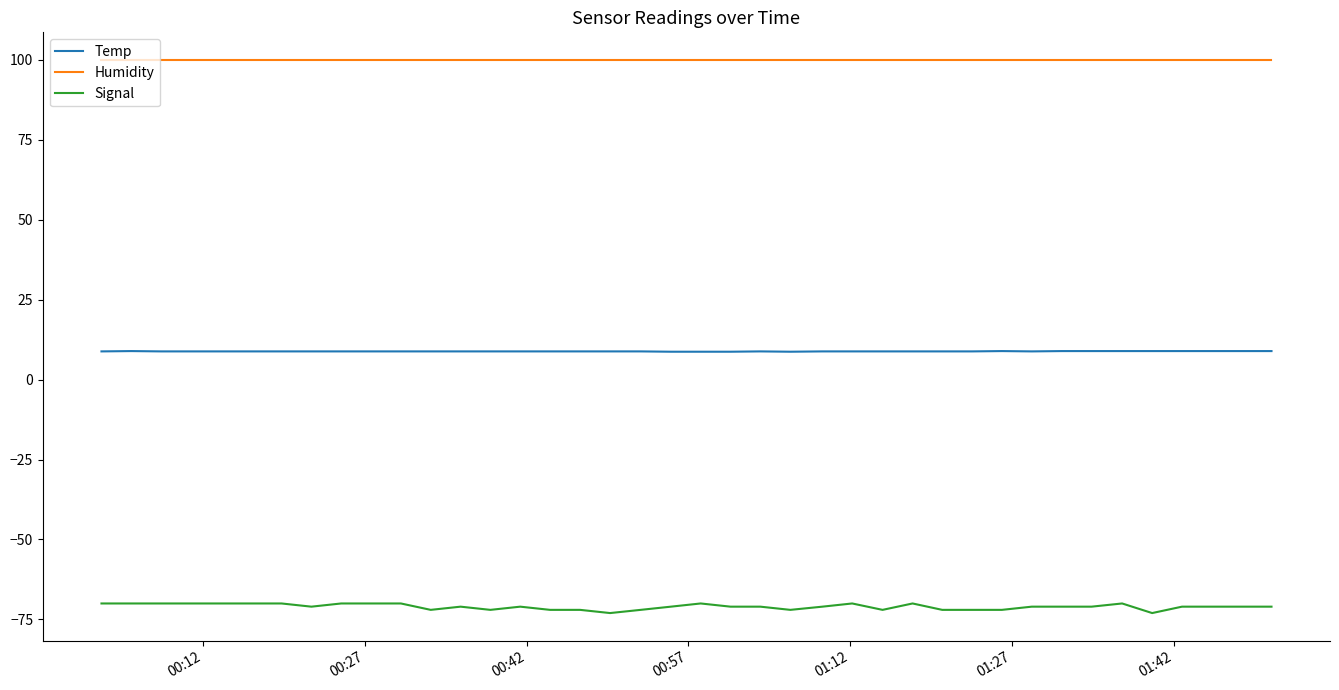

List the series in order of their overall mean, lowest first.

Signal, Temp, Humidity